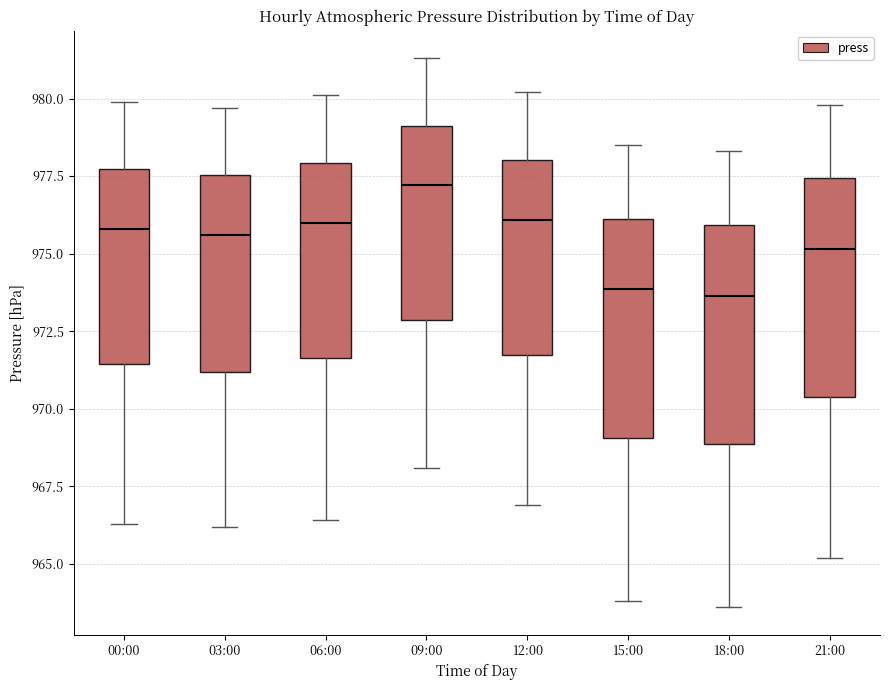

Where is the lower edge of the box for 12:00 on the y-axis? The values are not printed on the chart, so give them approximately, as read against the axis.

972.0